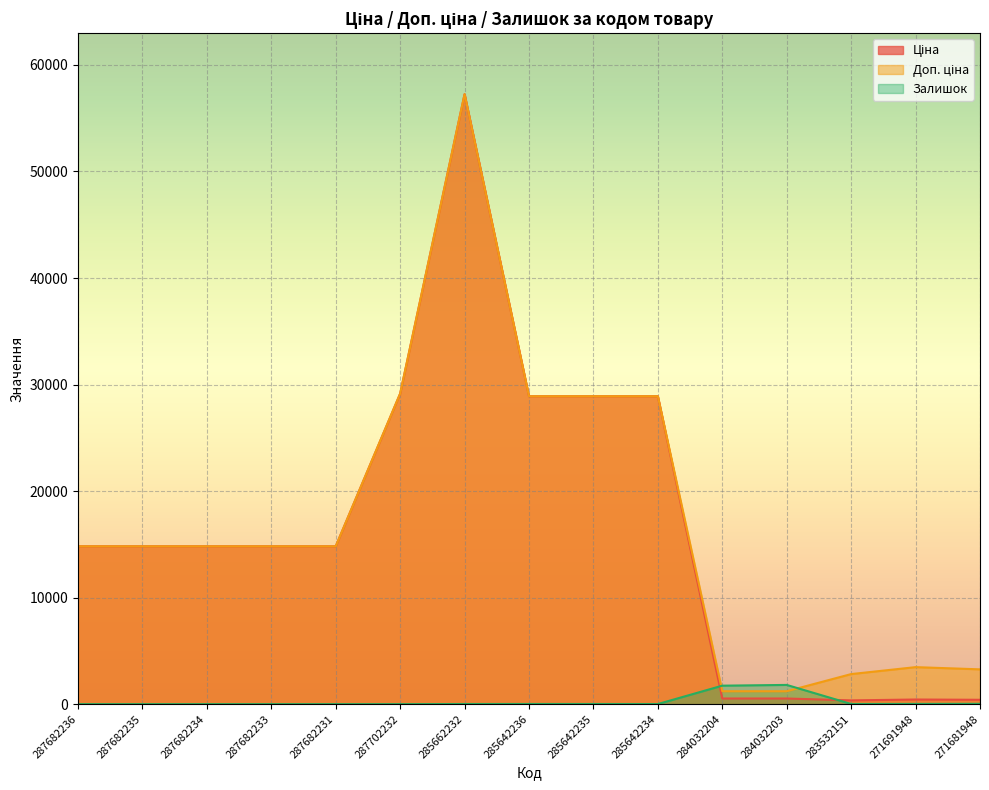

What are all the series names shown in the legend?

Ціна, Доп. ціна, Залишок